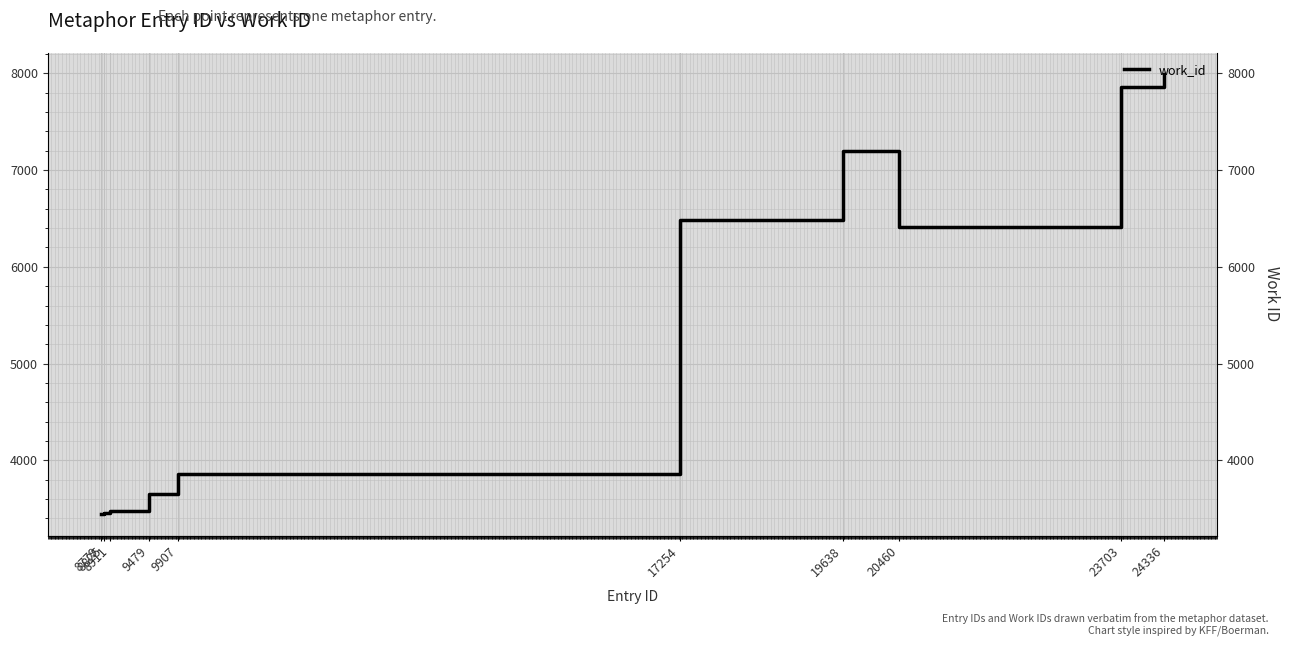

Is this an area chart (filled region under the line)?

No